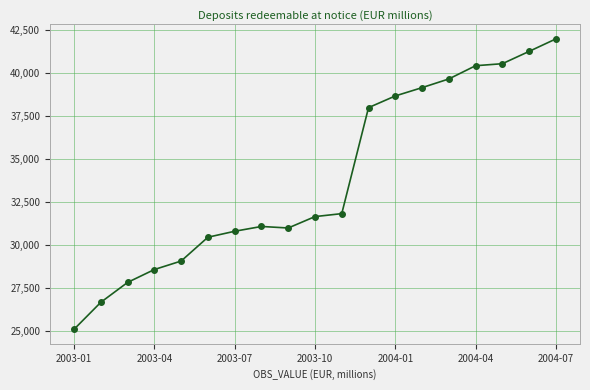

What is the greatest value displayed?

41993